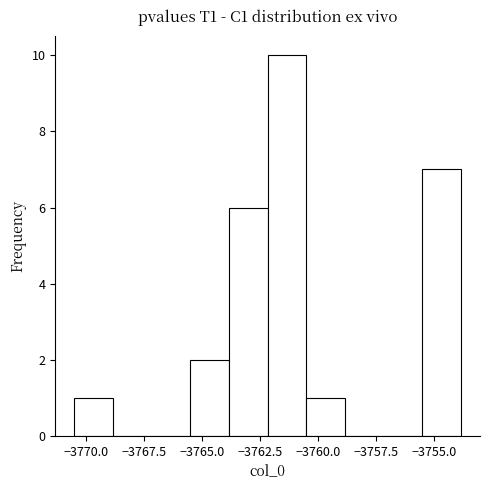

Read against the x-axis, roughly where is the centre of the tallest bar?

-3761.5